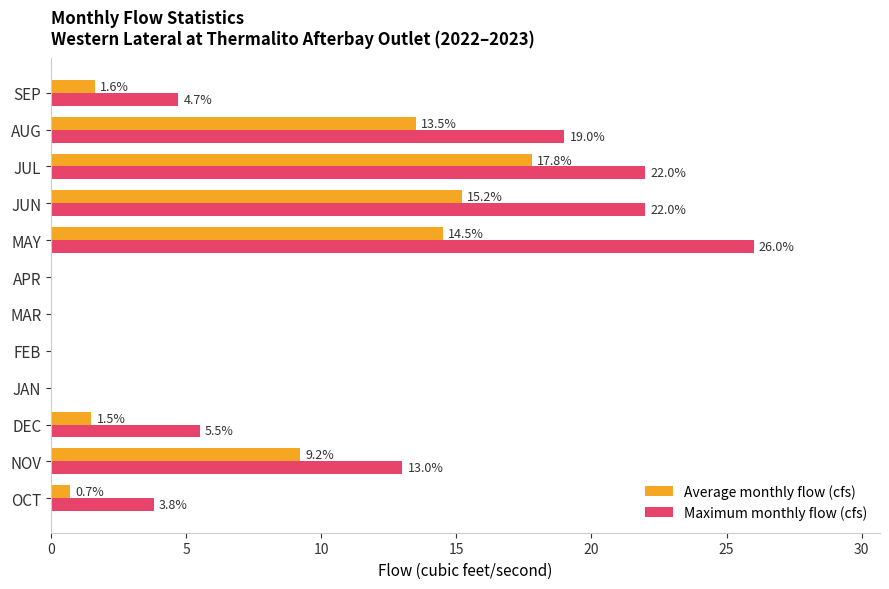

What is the sum of all Maximum monthly flow (cfs) values?

116.0